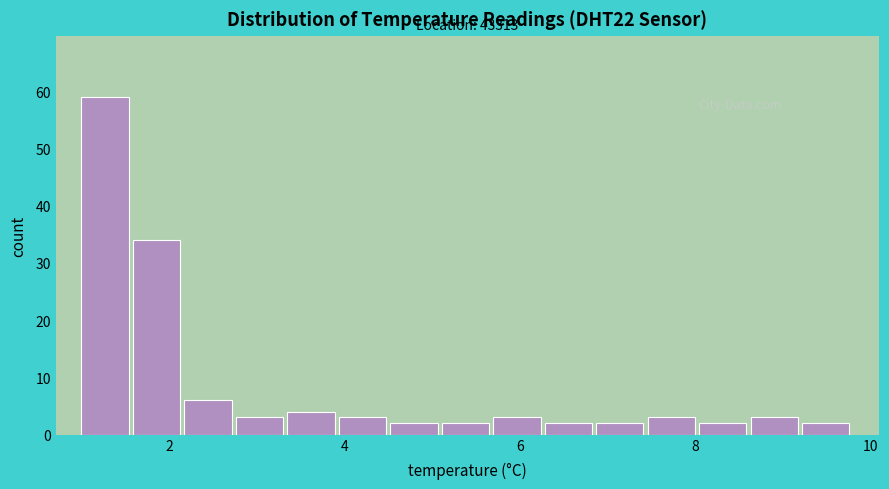

Around what value on the x-axis is the tallest bar? Give the approximate position of its centre, as read against the axis.

1.2